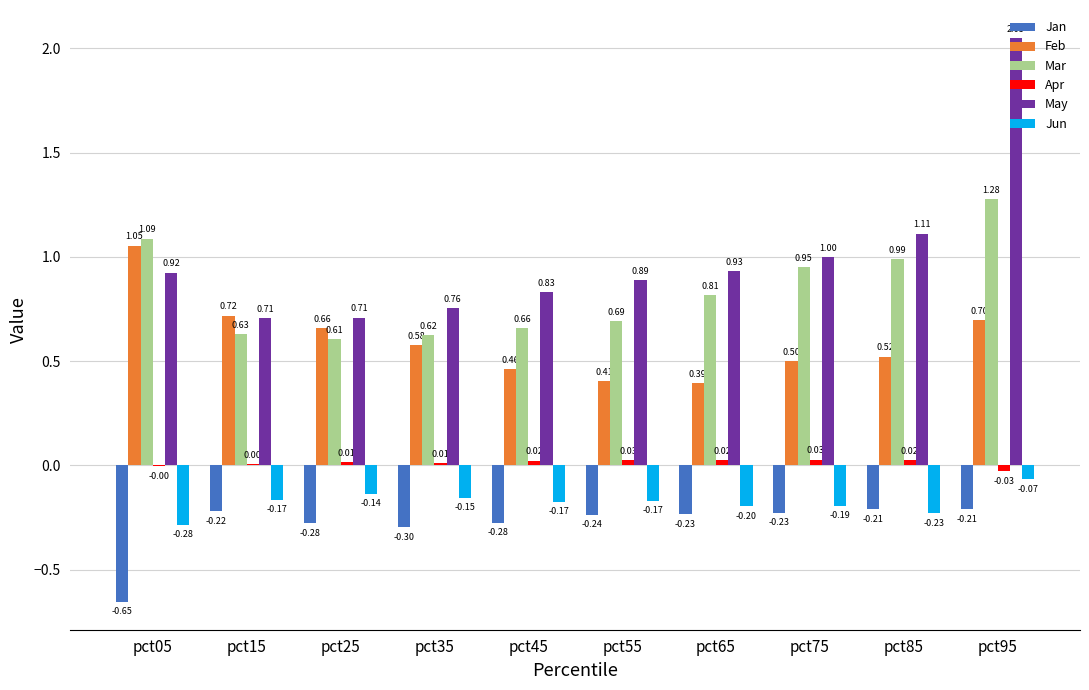

Which series has the largest range (max minus min)?

May